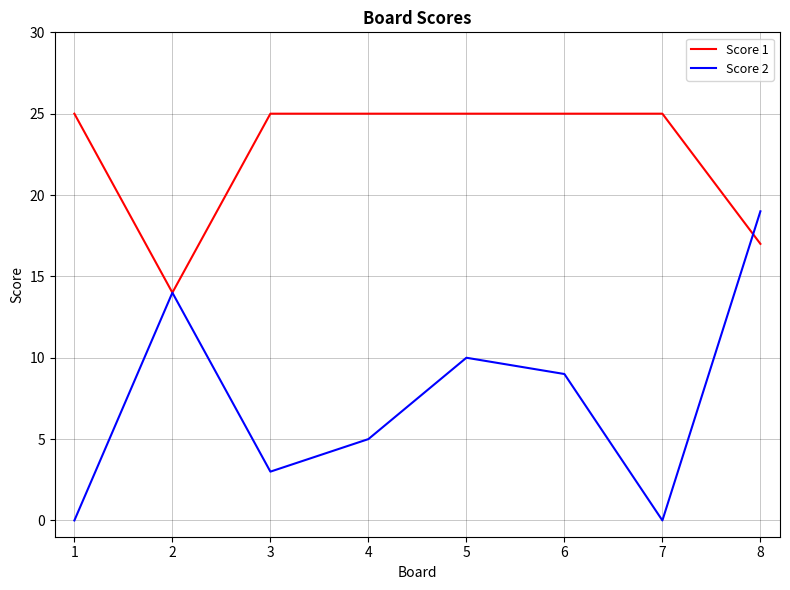

List the series in order of their overall mean, highest first.

Score 1, Score 2